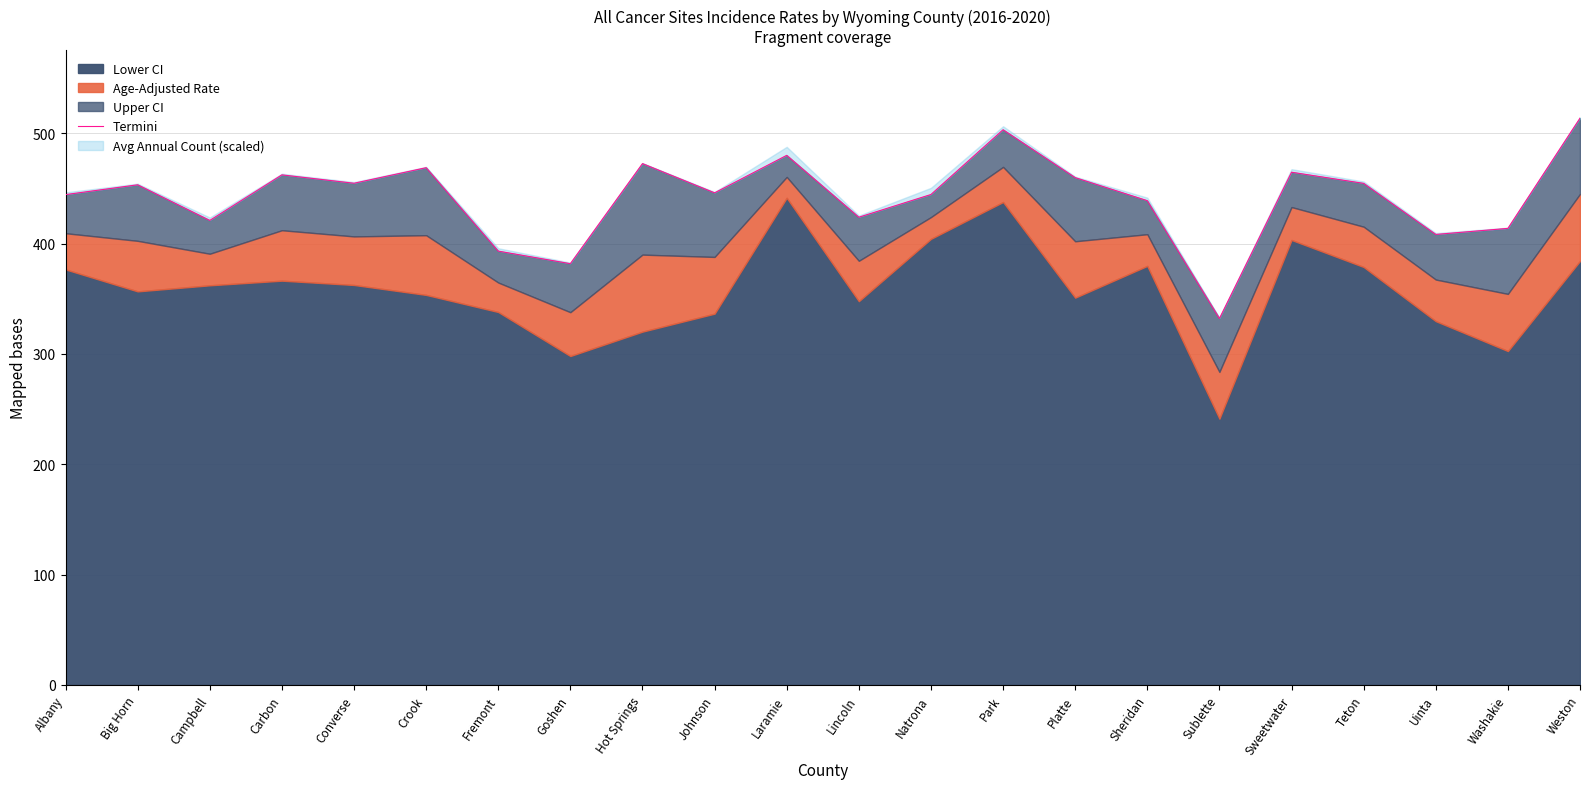

True or false: there are more than 2 points higher than both neighbors.

True